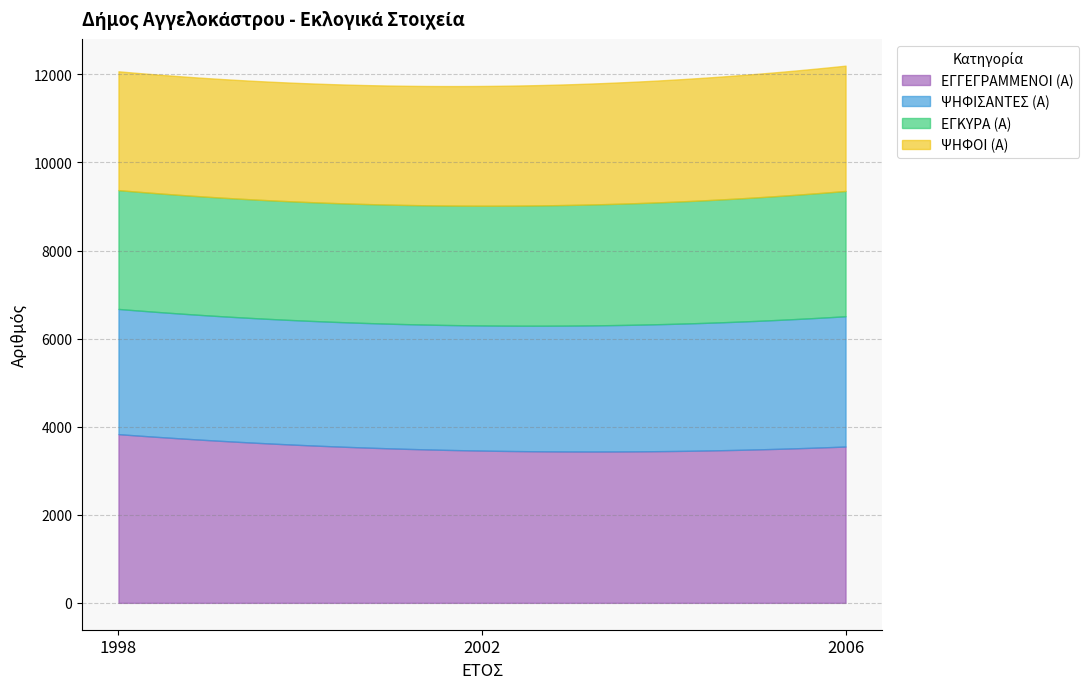

What is the difference between the maximum and minimum values in the ΕΓΚΥΡΑ (Α) series?

147